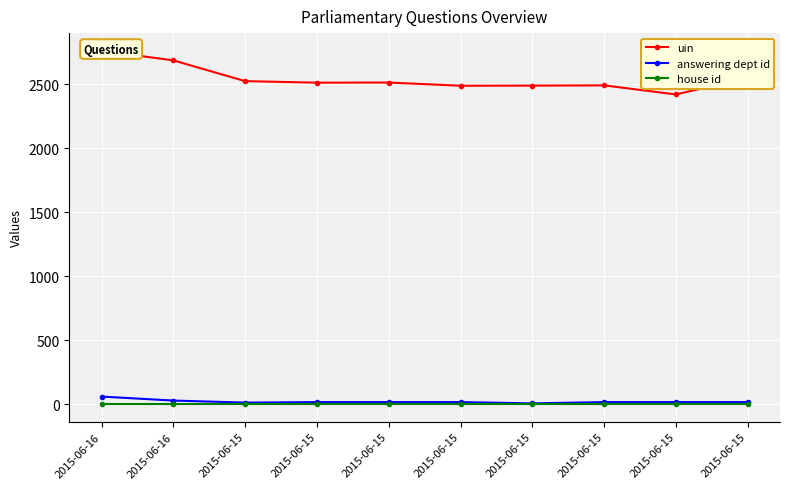

What is the maximum value for answering dept id?

60